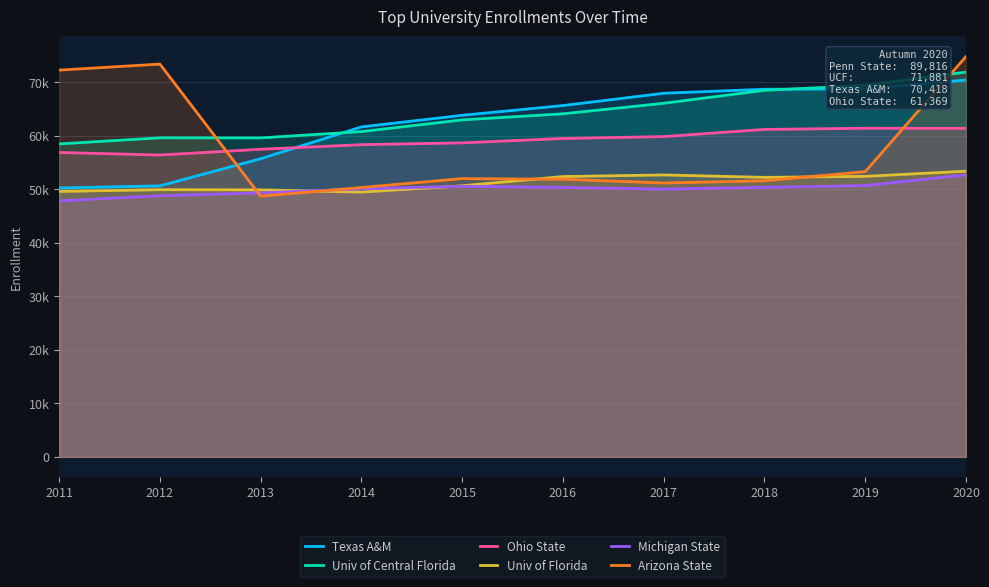

Where does the Univ of Florida series first go above 52218?

2016